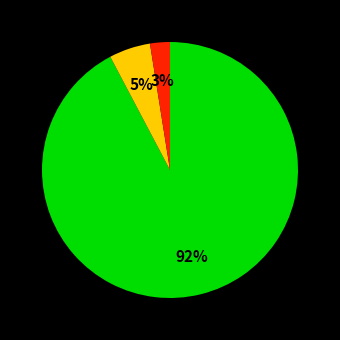

To the nearest percent, what is the average slice percentage?

33%